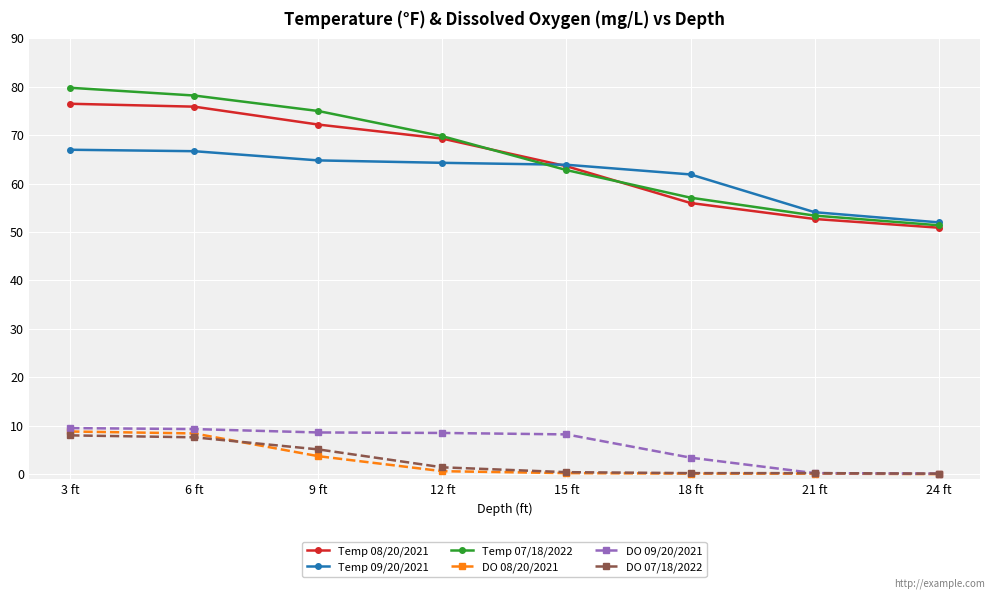

Is the value of Temp 07/18/2022 at 12 ft greater than the value of DO 07/18/2022 at 6 ft?

Yes